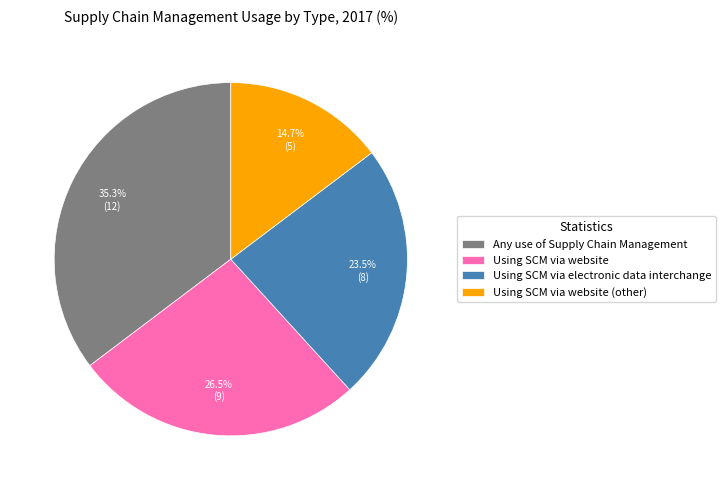

Does Using SCM via website (other) represent more than half of the total?

No